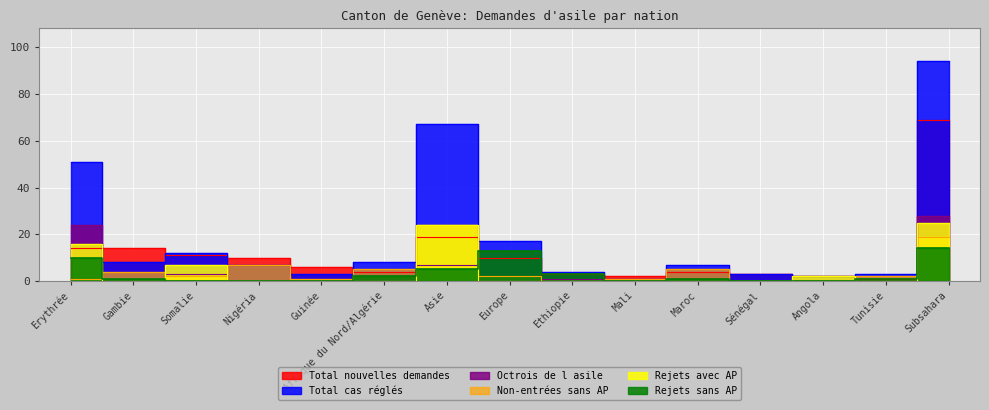

Is this an area chart (filled region under the line)?

No